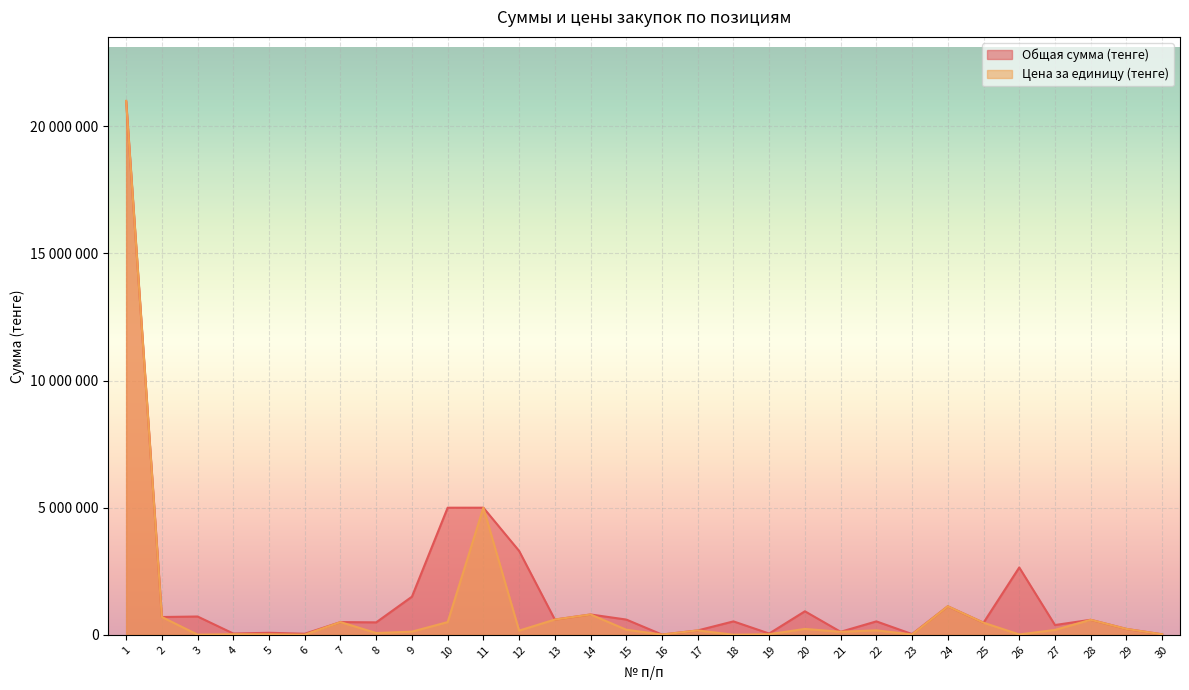

Is the value of Цена за единицу (тенге) at 14 greater than the value of Общая сумма (тенге) at 23?

Yes